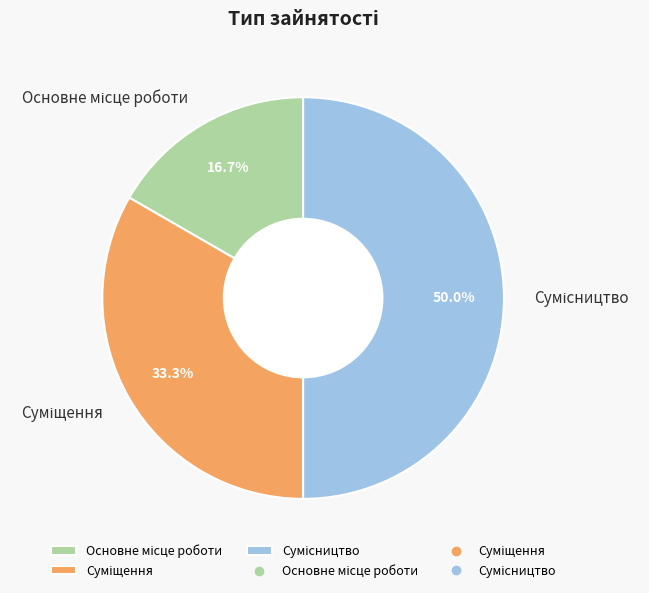

What is the ratio of the value at Основне місце роботи to the value at Сумісництво?

0.3